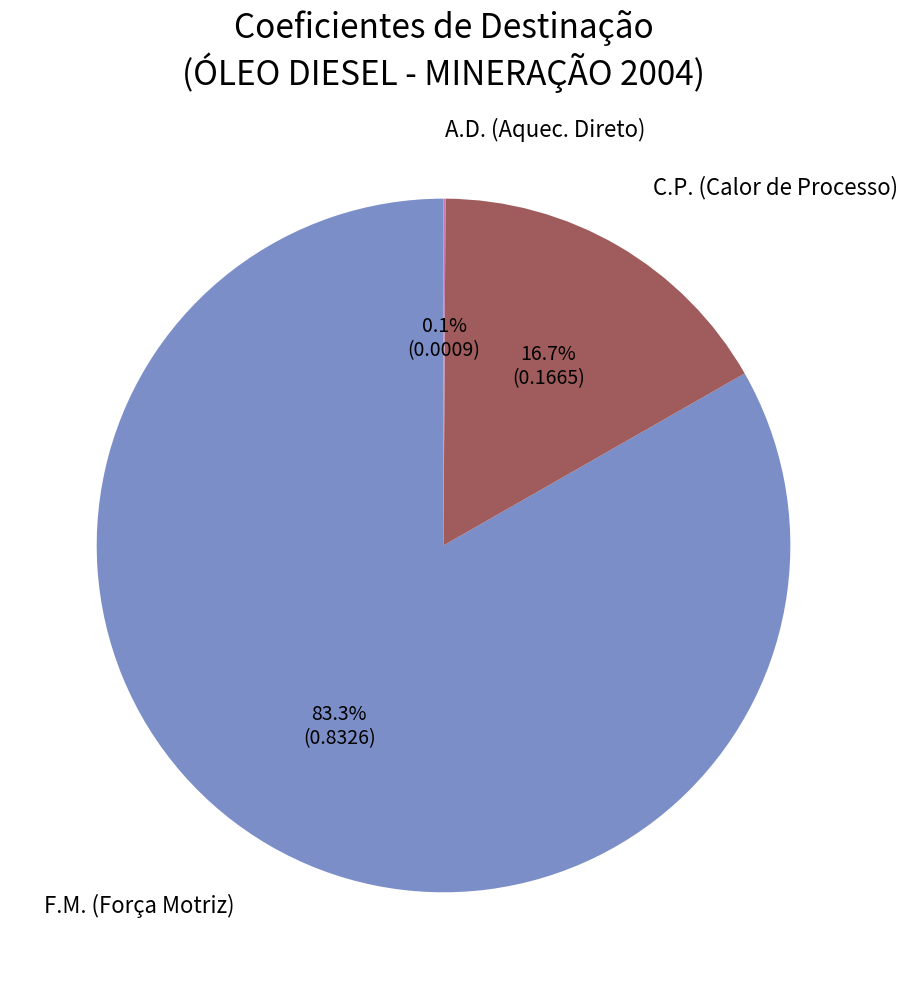

What is the largest slice in the pie chart?

F.M. (Força Motriz)